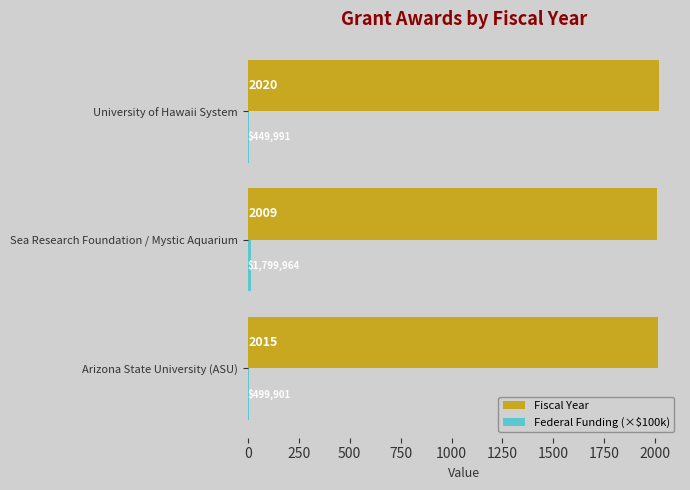

At which label is Fiscal Year closest to 2014?

Arizona State University (ASU)